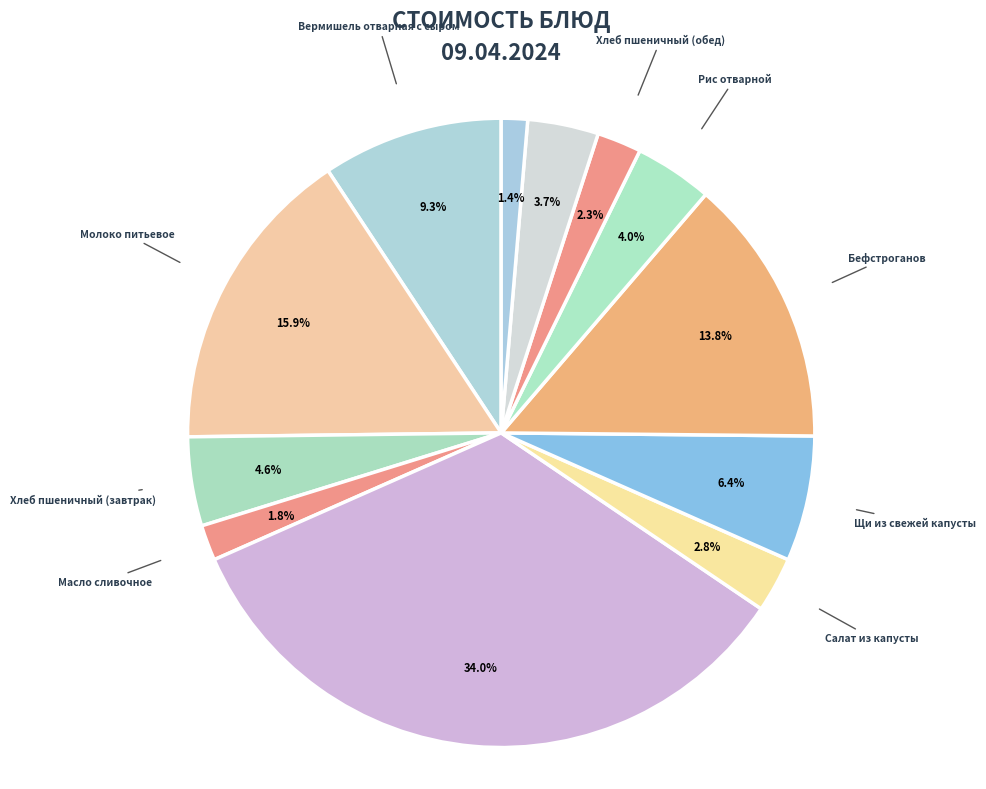

Do Рис отварной and Хлеб пшеничный (обед) together represent more than half of the pie?

No